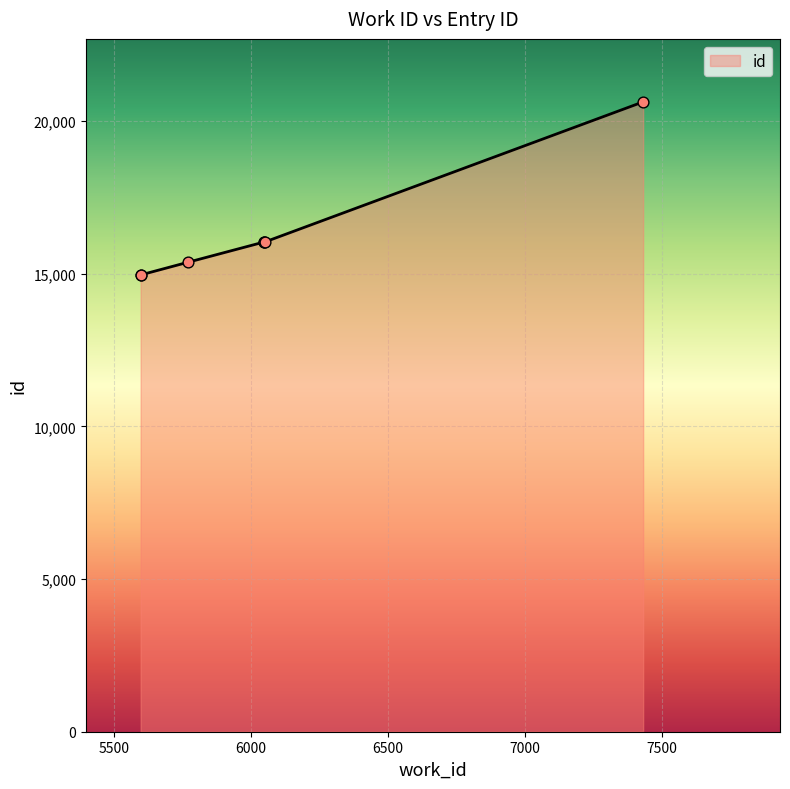

What is the minimum value shown in the chart?

14958